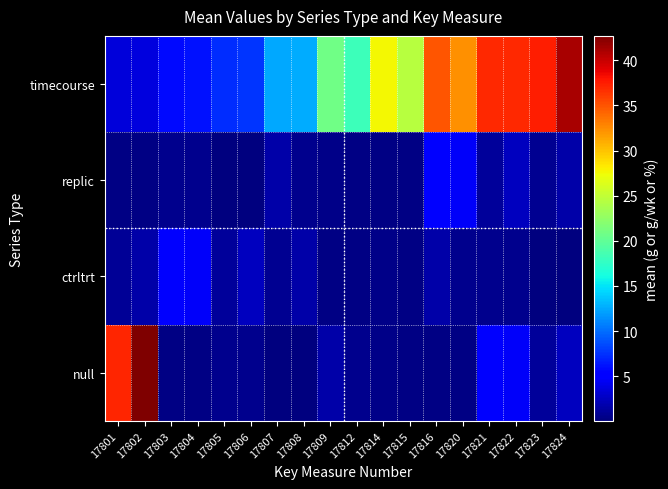

Which series has the largest range (max minus min)?

null